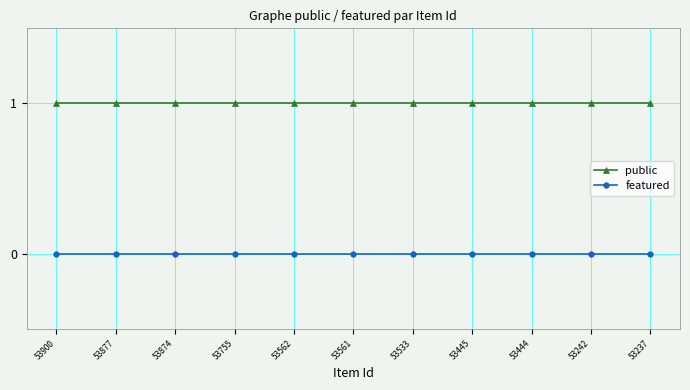

The value of public at 53874 is 1. True or false?

True